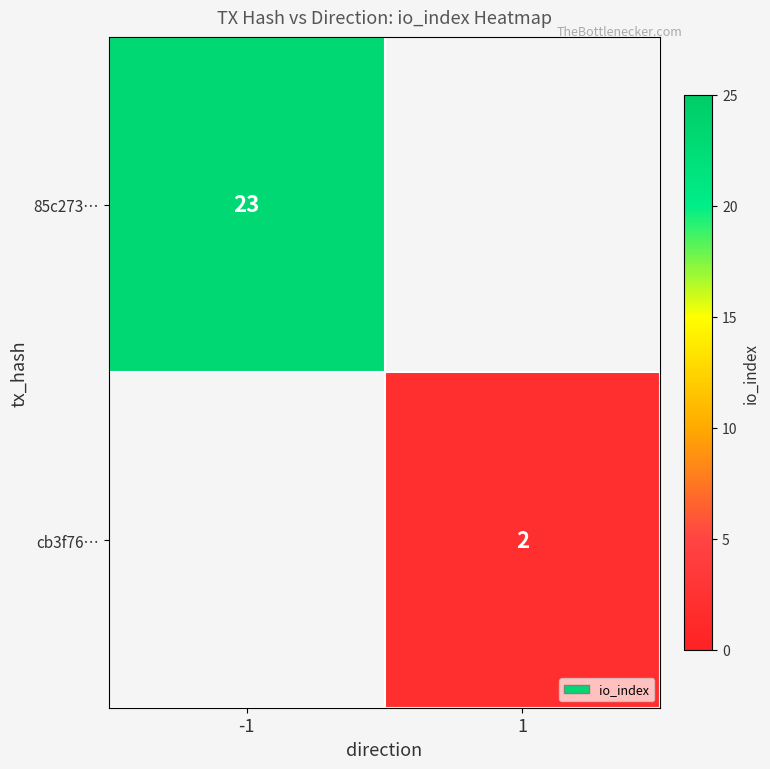

The value of 85c273… at -1 is 10. True or false?

False